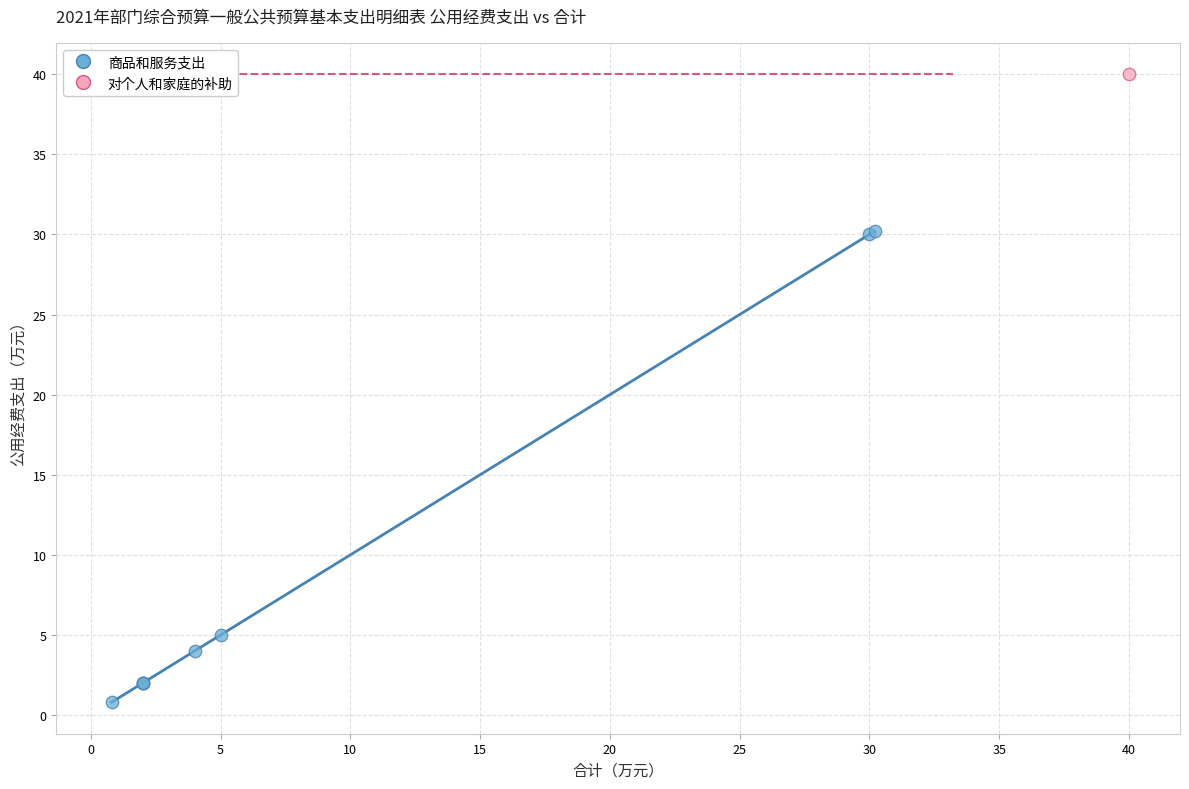

What are all the series names shown in the legend?

商品和服务支出, 对个人和家庭的补助